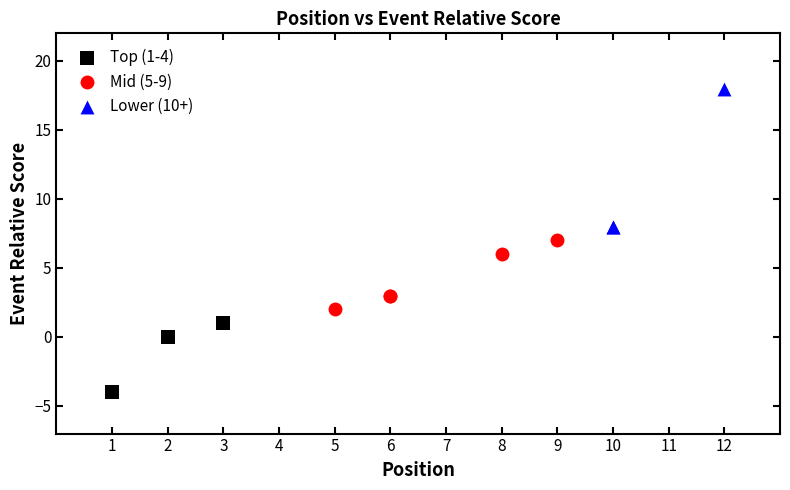

What are all the series names shown in the legend?

Top (1-4), Mid (5-9), Lower (10+)